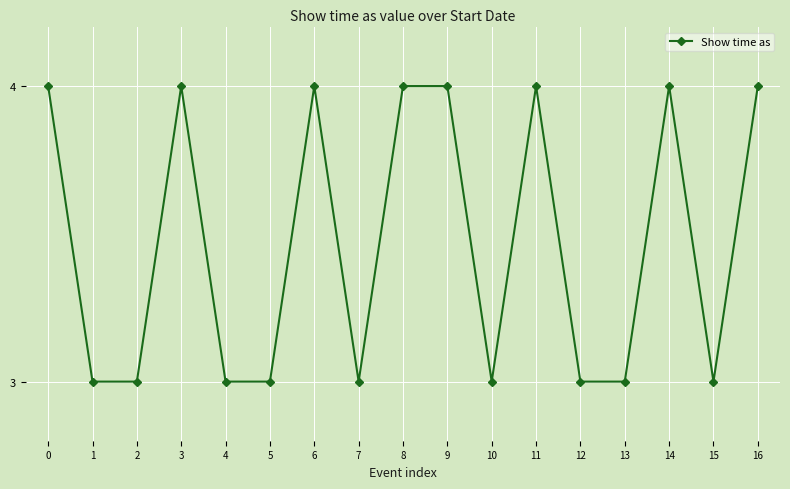

What is the change in value from 10 to 16?

+1